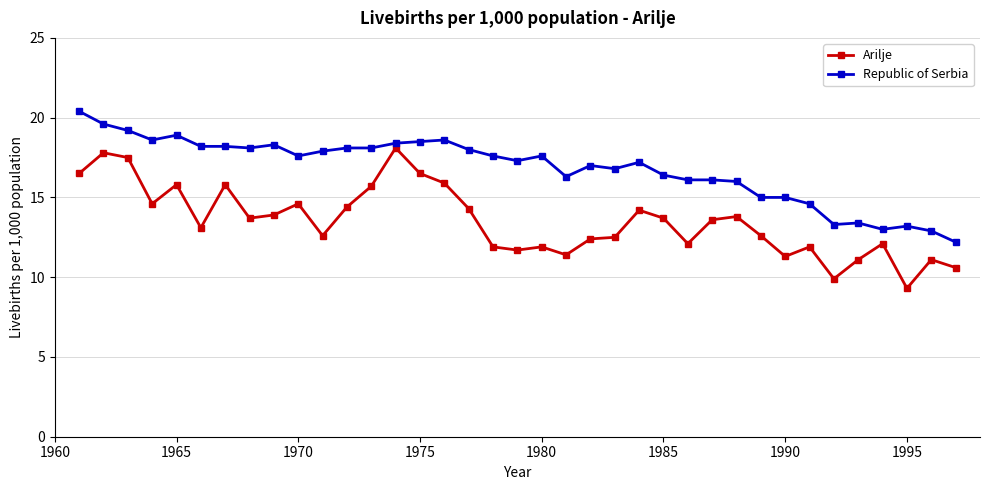

List the series in order of their peak value, highest first.

Republic of Serbia, Arilje